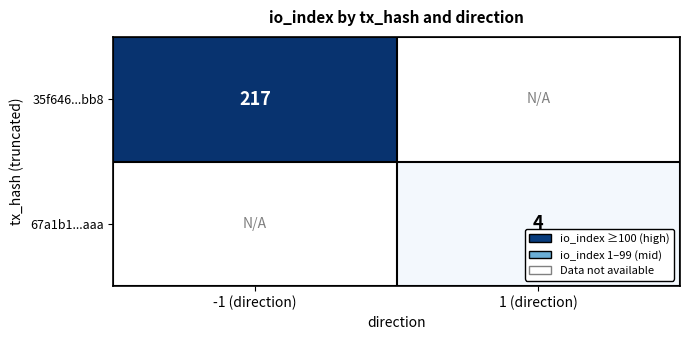

How many distinct data groups are displayed?

2